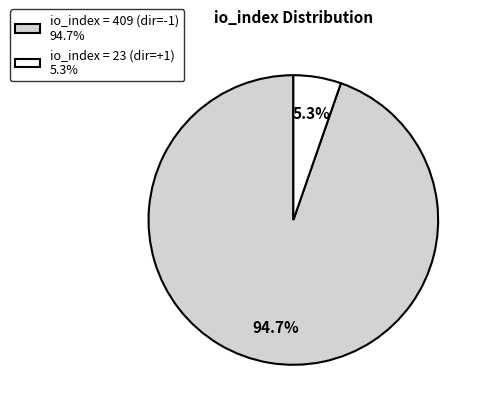

How much of the chart is everything except io_index = 409 (dir=-1) 94.7%?

5.3%